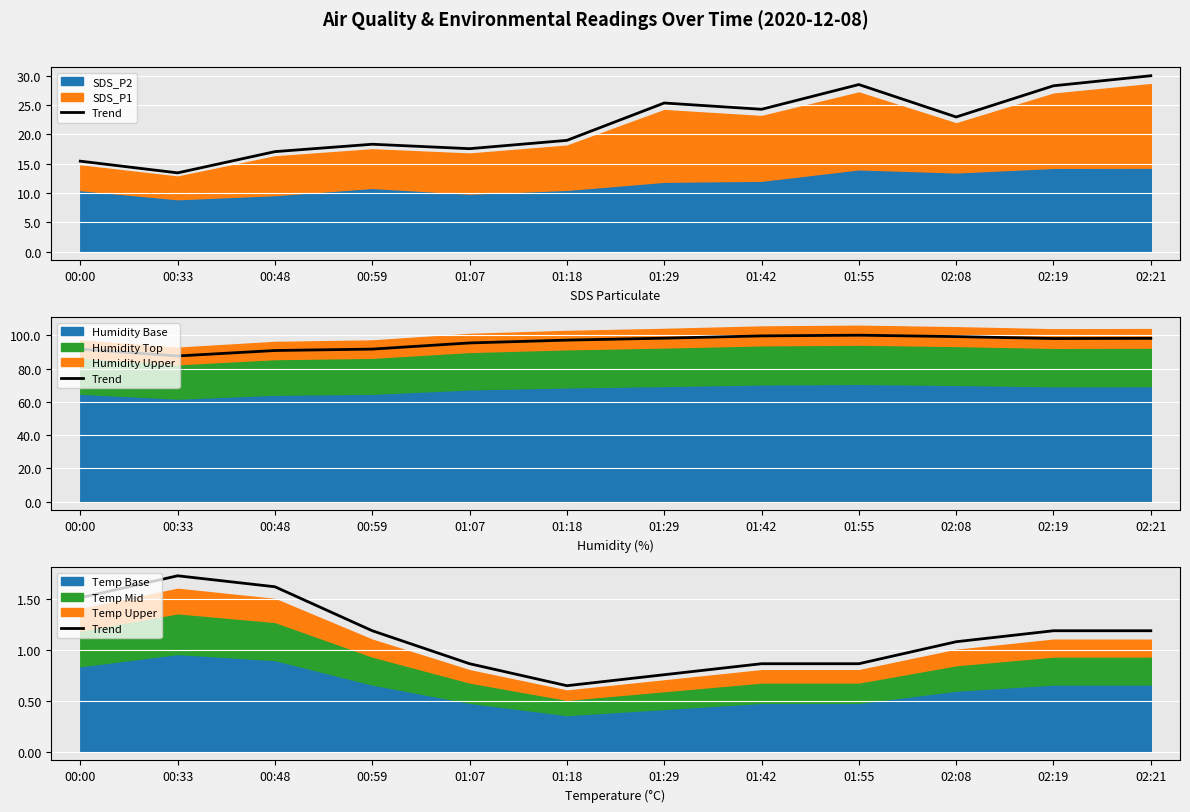

What is the difference between the second highest and second lowest values?

0.9